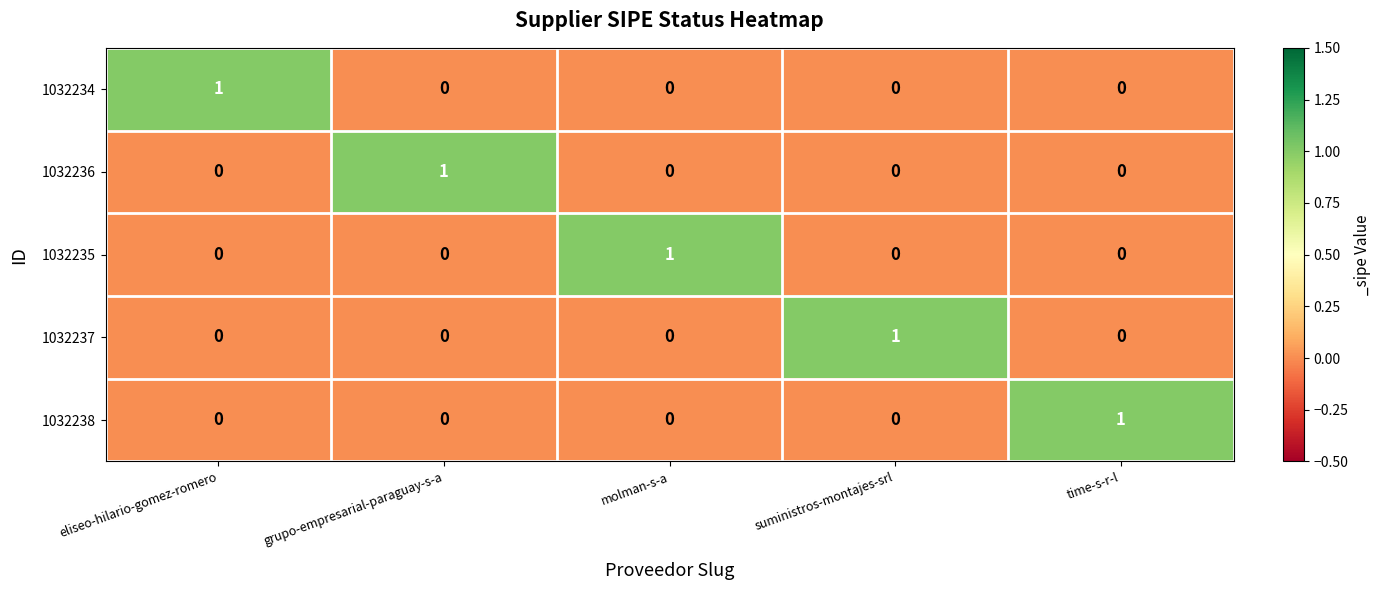

At how many categories does at least one series exceed 0?

5